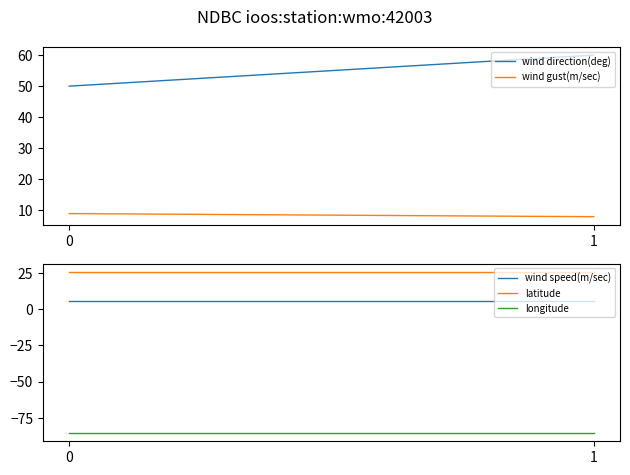

Reading left to right, transcribe all the data shown in this chart.

wind direction(deg): 50.0	60.0
wind gust(m/sec): 9.0	8.0
wind speed(m/sec): 6.0	6.0
latitude: 26.0	26.0
longitude: -85.6	-85.6